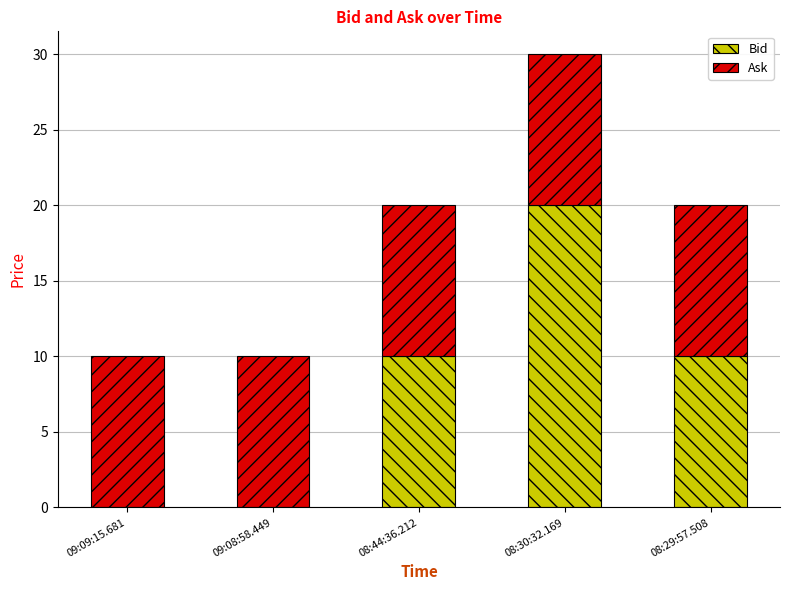

Reading left to right, list the values for the Bid series.

09:09:15.681=0.0	09:08:58.449=0.0	08:44:36.212=10.0	08:30:32.169=20.0	08:29:57.508=10.0